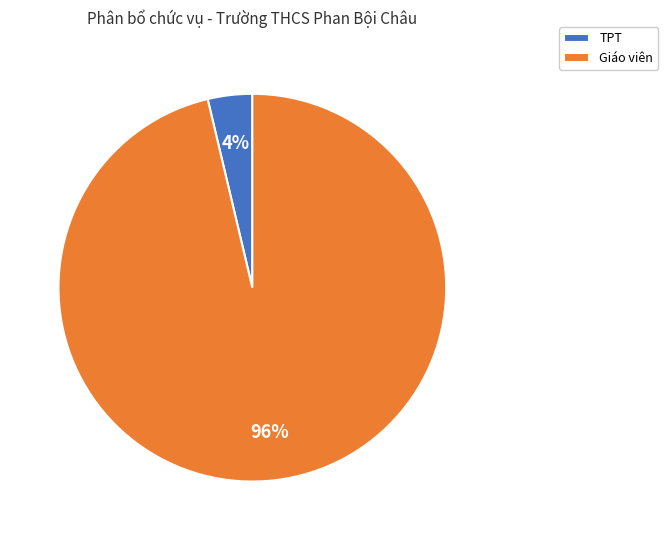

Rank the categories by value from highest to lowest.

Giáo viên, TPT